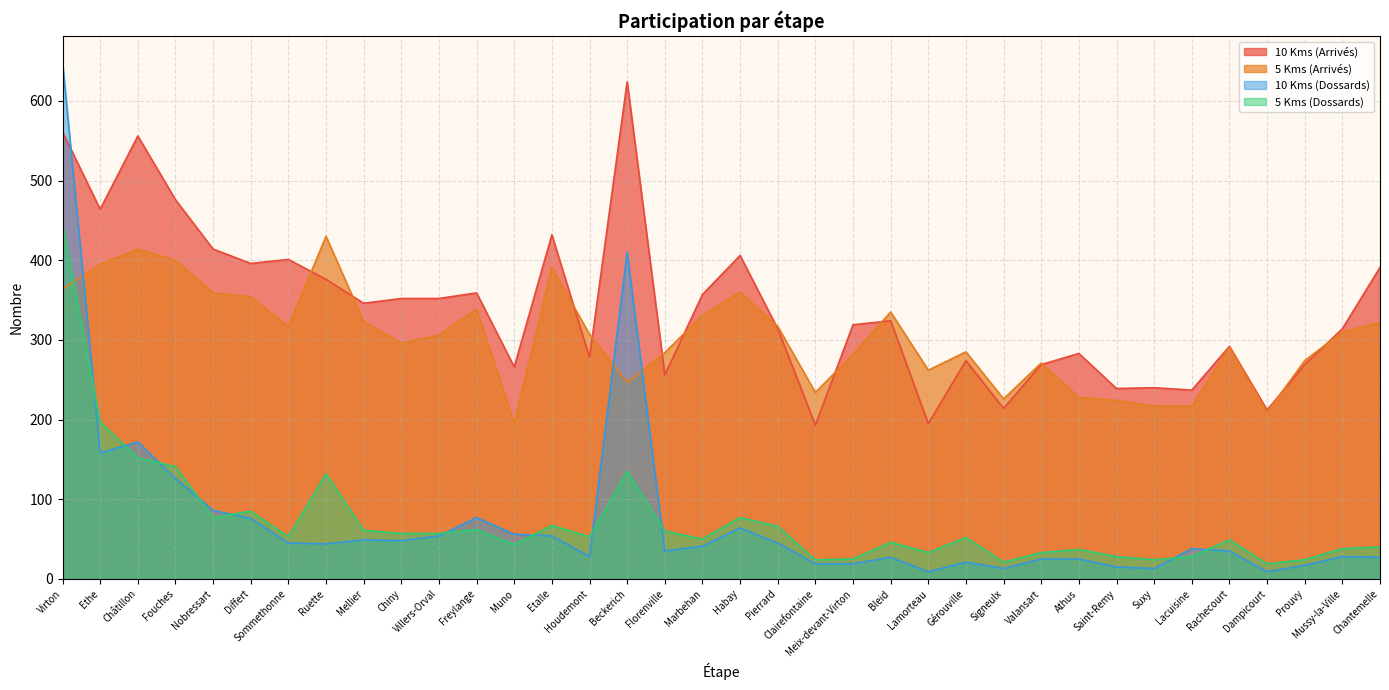

Reading left to right, list all the values displayed in this chart.

10 Kms (Arrivés): 561	464	556	476	414	396	401	376	346	352	352	359	266	432	278	624	256	357	406	314	193	319	324	195	274	214	269	283	239	240	237	292	212	269	314	391
5 Kms (Arrivés): 364	395	414	400	359	354	317	430	323	296	306	339	195	391	307	247	284	331	360	317	234	282	335	262	285	226	271	228	224	217	217	291	209	274	310	322
10 Kms (Dossards): 649	158	172	126	86	76	45	44	49	48	54	77	56	54	28	410	35	41	64	45	19	19	27	9	21	13	25	25	15	13	38	35	9	17	28	27
5 Kms (Dossards): 445	197	152	141	77	85	53	132	61	57	57	62	43	67	53	135	60	50	77	66	24	25	46	33	52	21	33	37	28	24	28	49	19	24	38	40